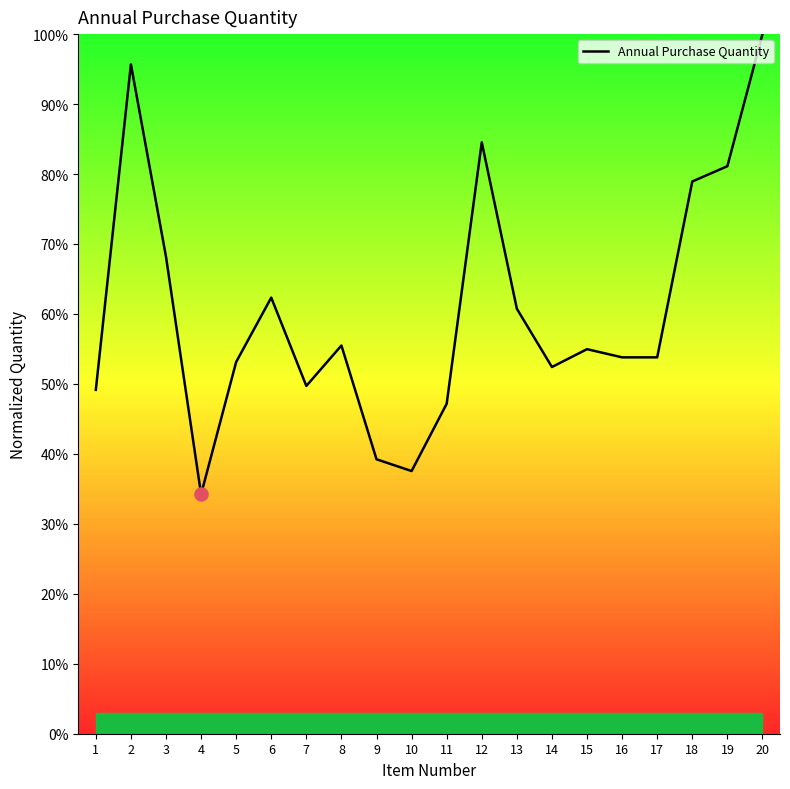

Approximately how many times larger is the value at 4 compared to 15?

0.6